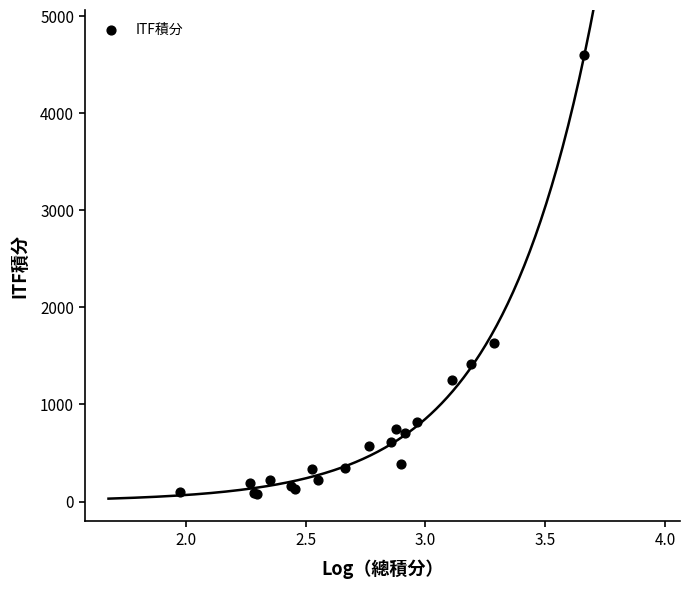

What Y value in the scatter plot is closest to 2338?

1637.5